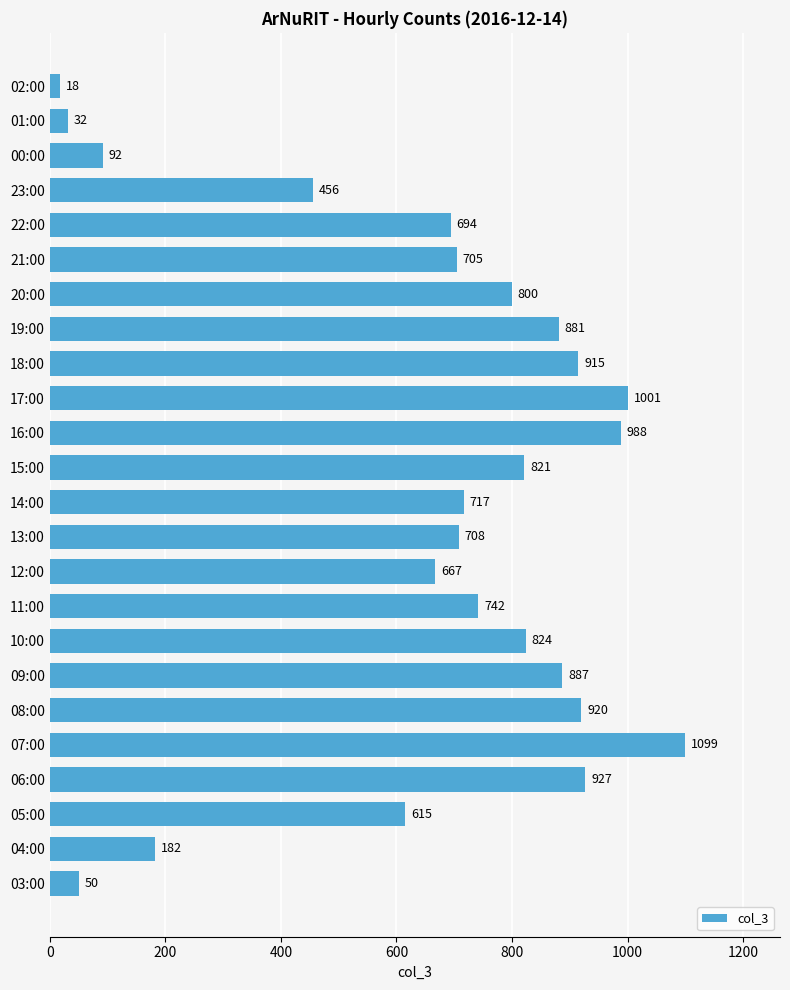

The chart shows a value of 881 at 19:00. True or false?

True